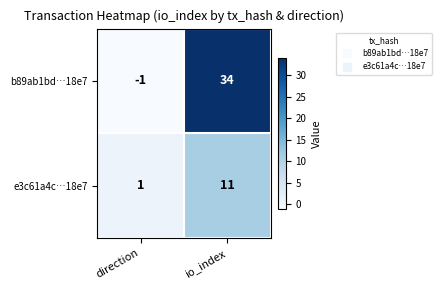

Reading left to right, list all the values displayed in this chart.

b89ab1bd…18e7: -1	34
e3c61a4c…18e7: 1	11